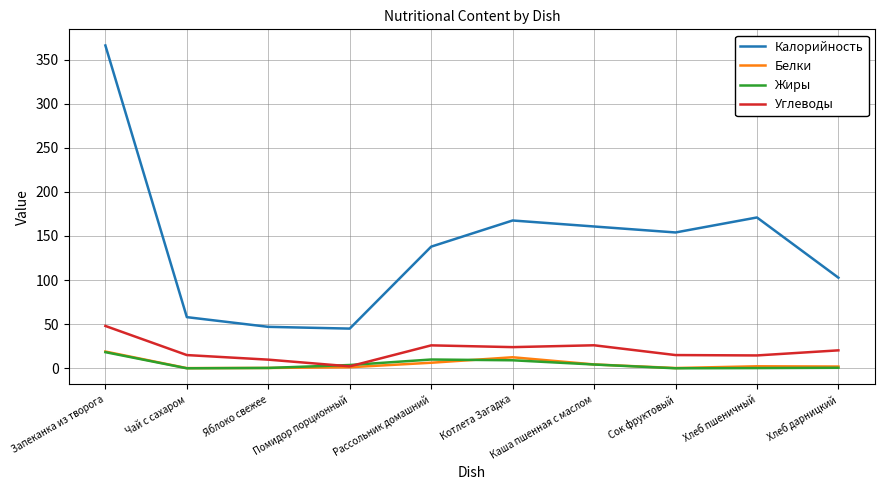

How many values in the Жиры series are below 3?

5